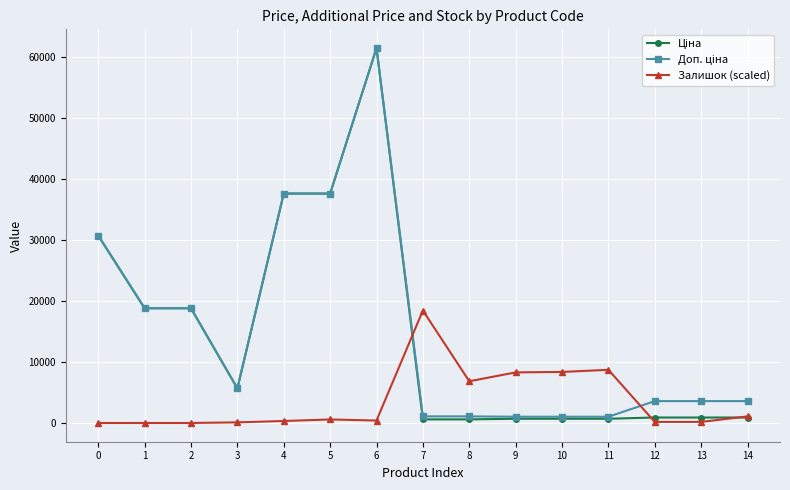

Does the chart display data point markers on the line(s)?

Yes